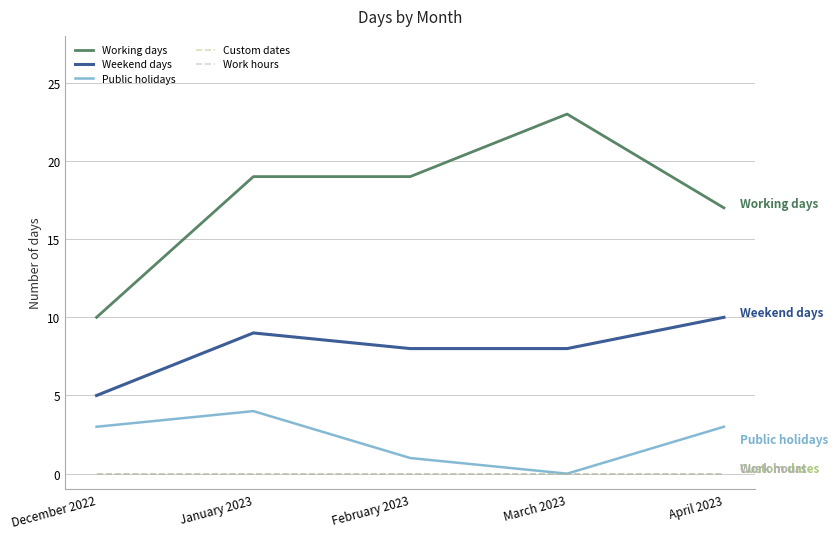

What is the difference between the maximum and minimum values in the Weekend days series?

5